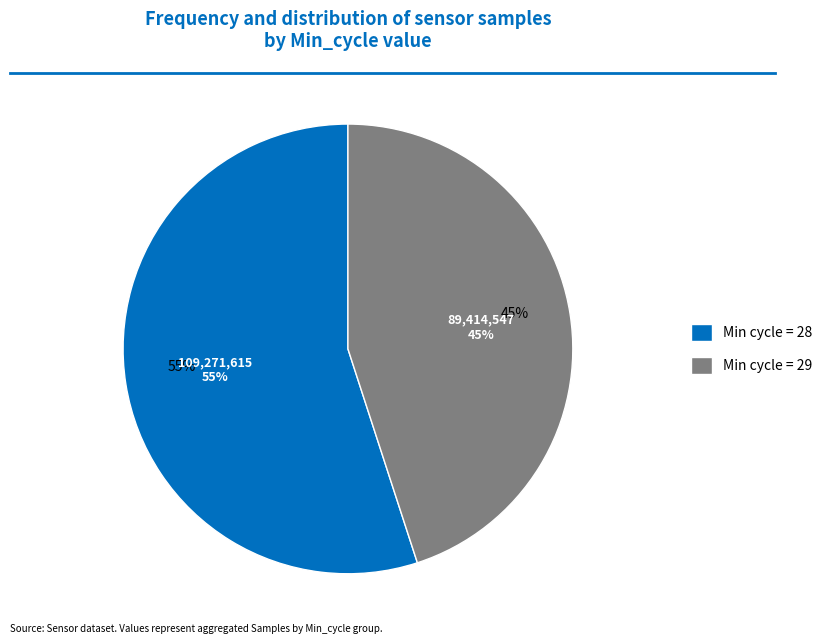

Approximately how many times larger is the value at 28 compared to 28?

1.0